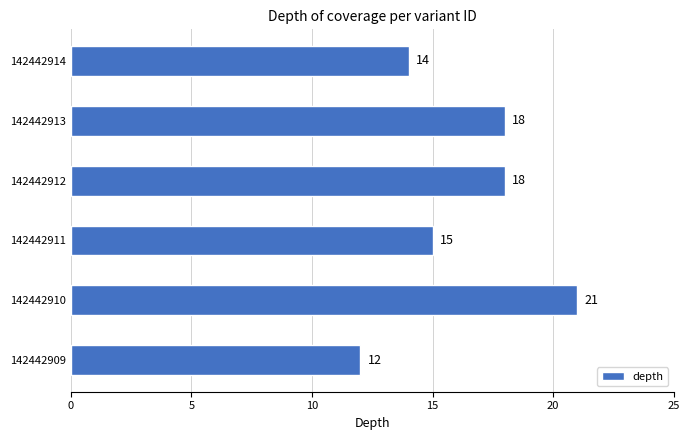

How many data points are less than 18?

3